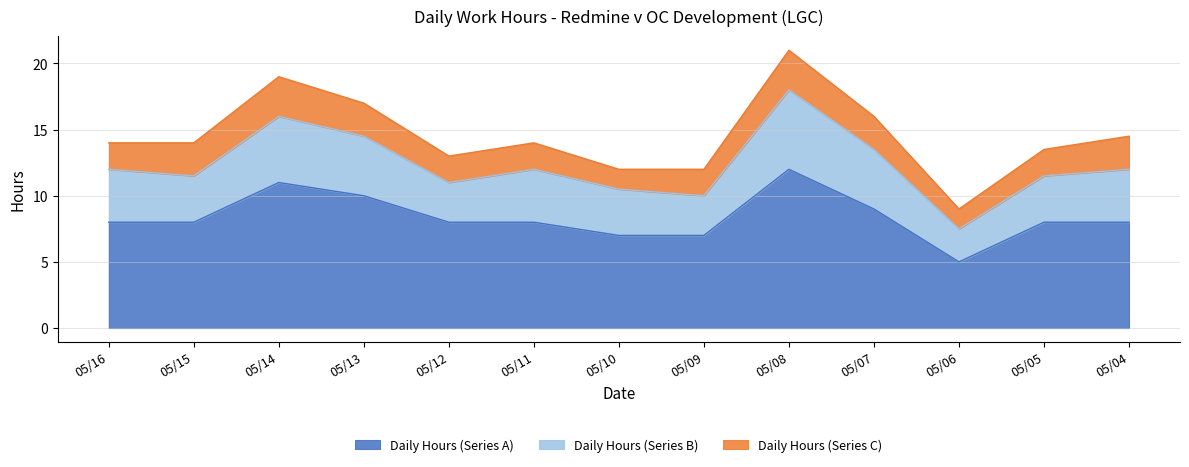

What are all the series names shown in the legend?

Daily Hours (Series A), Daily Hours (Series B), Daily Hours (Series C)